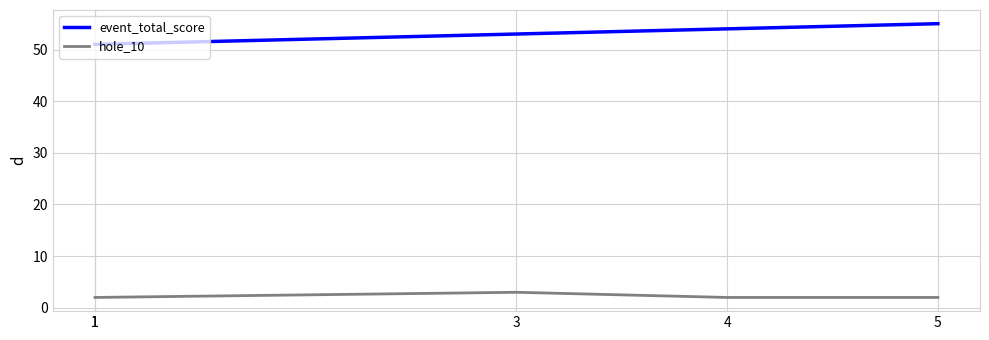

Reading left to right, transcribe all the data shown in this chart.

event_total_score: 1=51	1=51	3=53	4=54	5=55
hole_10: 1=2	1=2	3=3	4=2	5=2